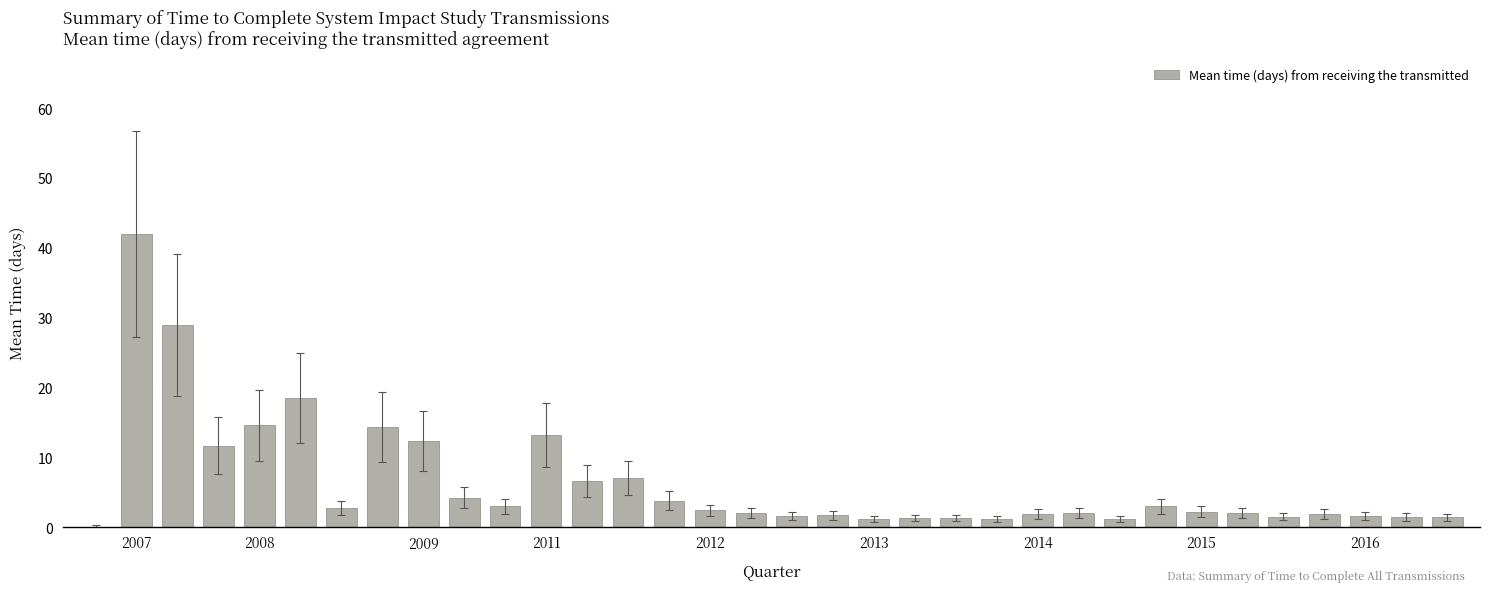

How many values are above zero?

33